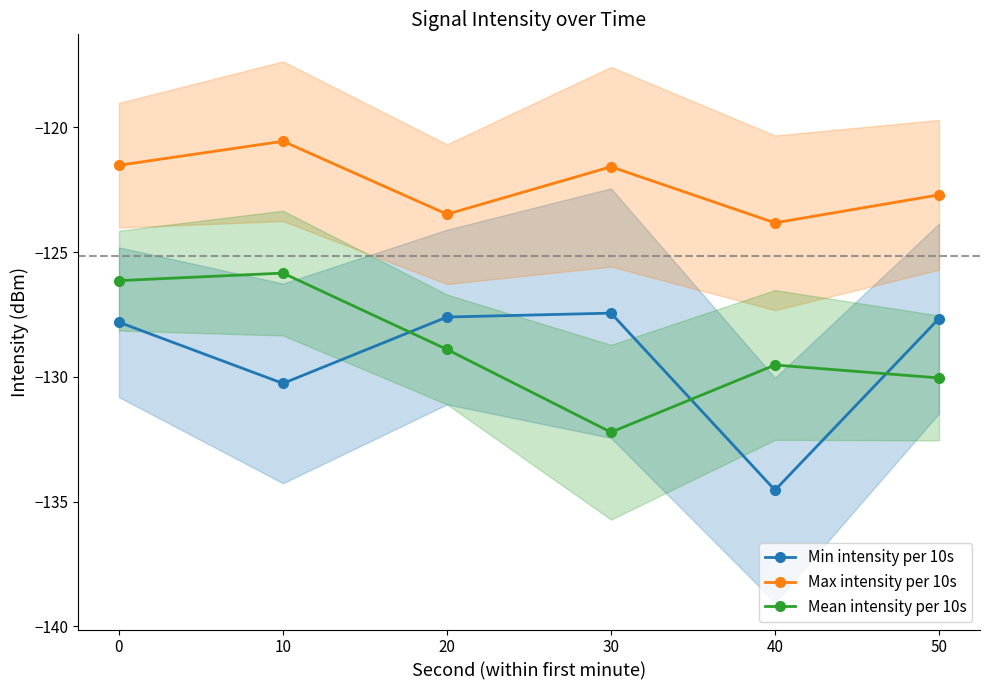

Is it true that Max intensity per 10s equals -184.1 at 40?

False